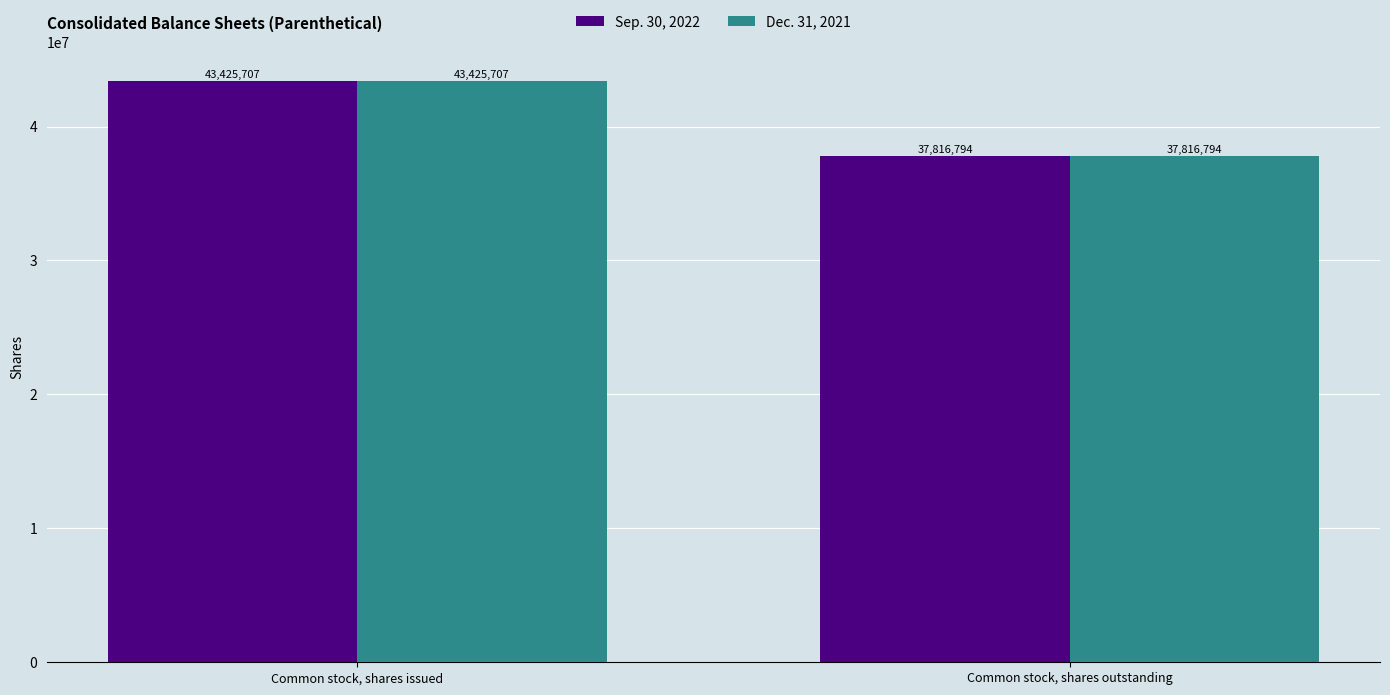

True or false: Dec. 31, 2021 has a value of 43425707 at Common stock, shares issued.

True